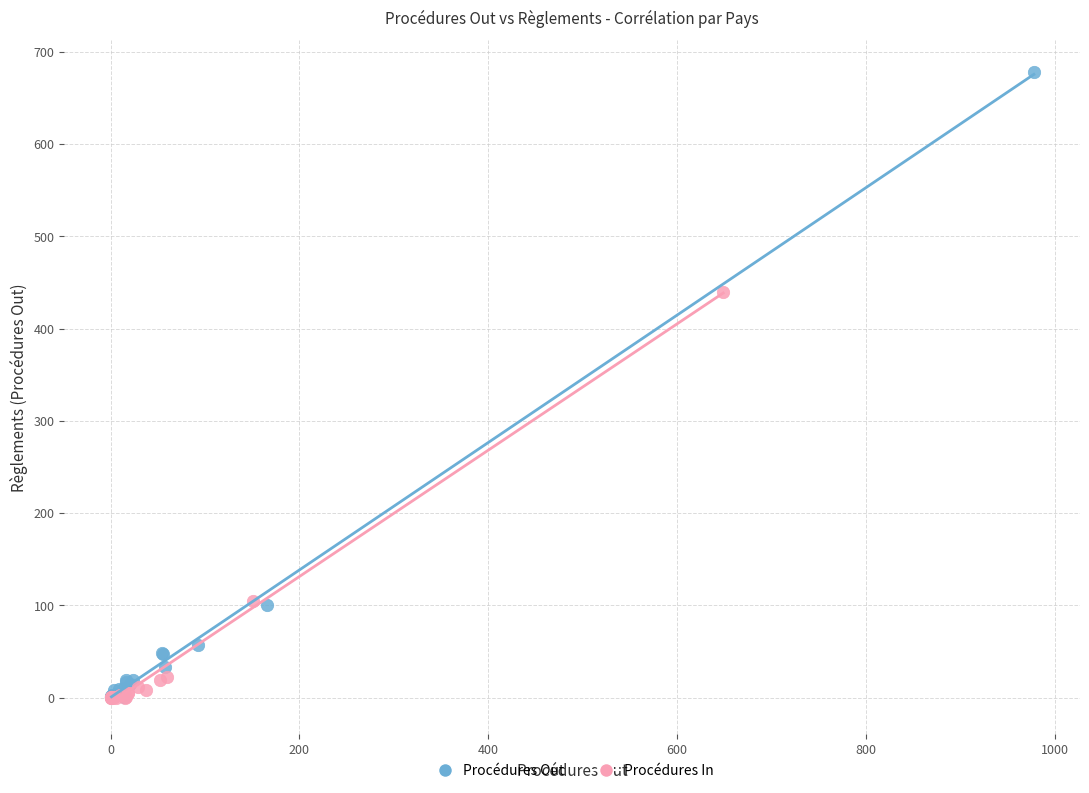

What are all the series names shown in the legend?

Procédures Out, Procédures In